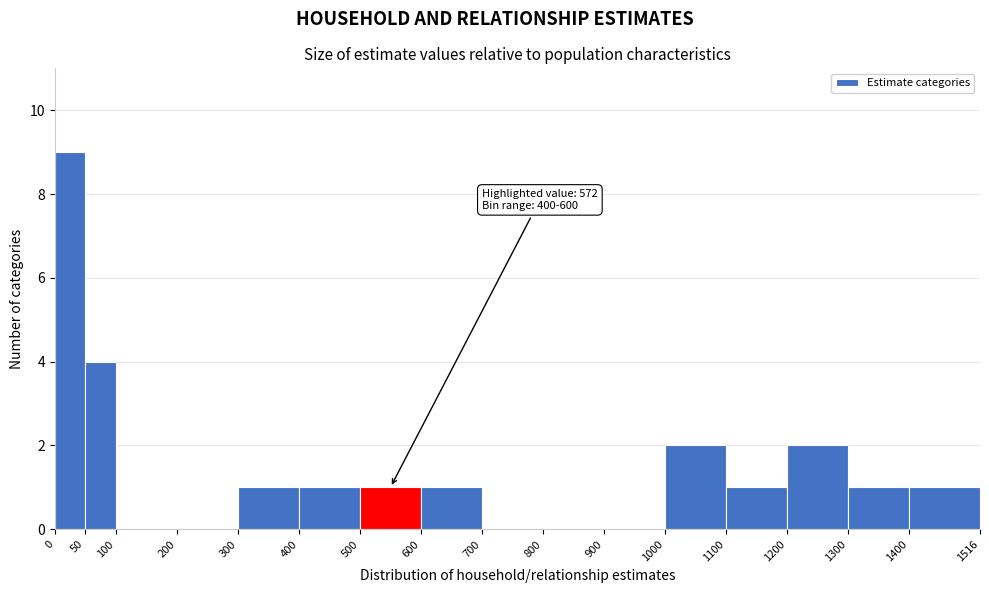

Over which range of the x-axis is the bar tallest?

0 to 50